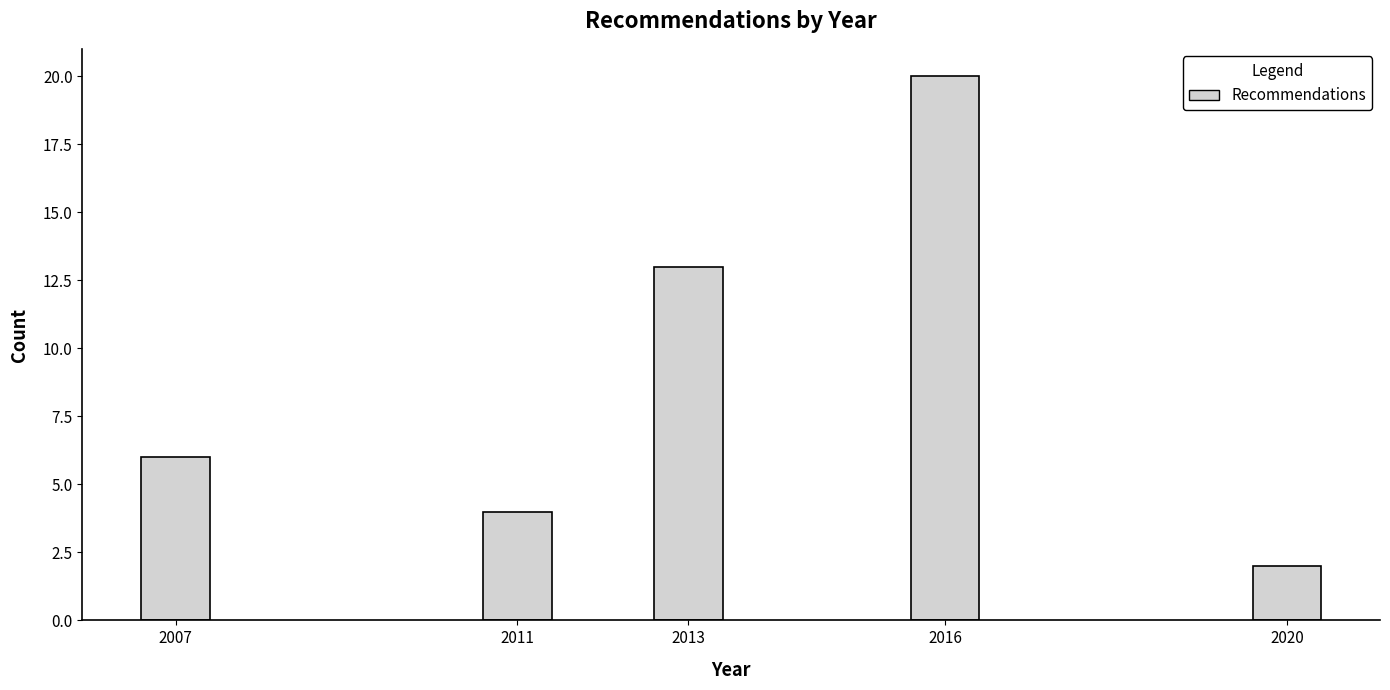

Reading left to right, extract all data points from this chart.

6	4	13	20	2